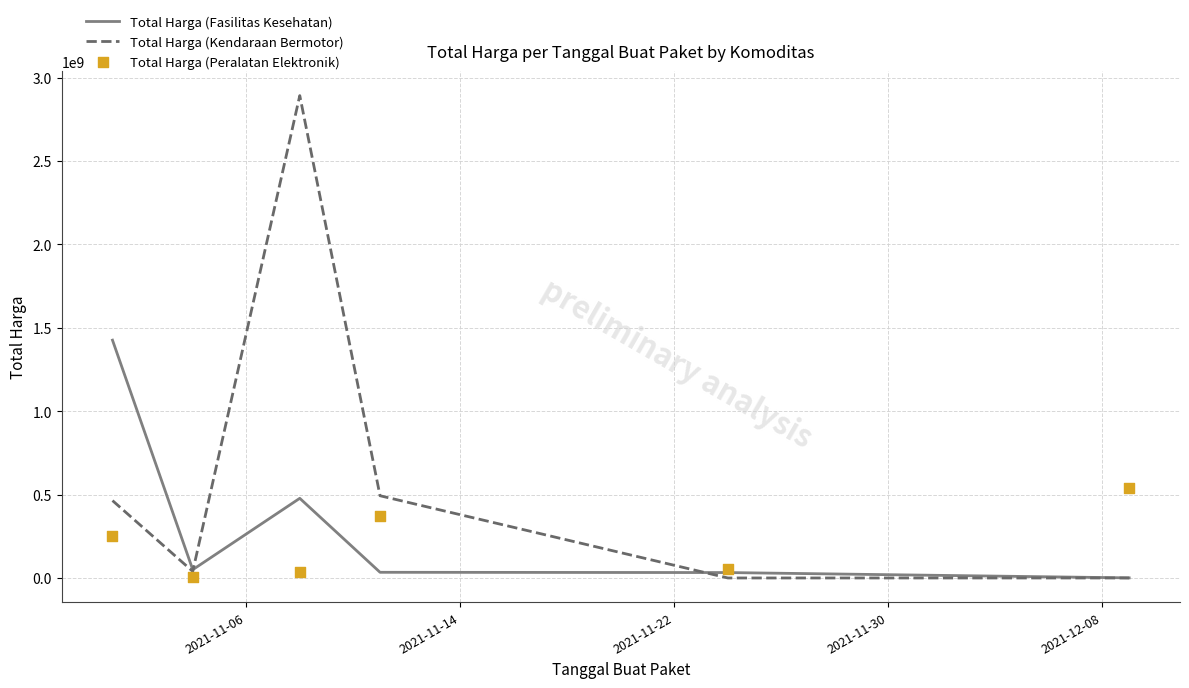

What are all the series names shown in the legend?

Total Harga (Fasilitas Kesehatan), Total Harga (Kendaraan Bermotor), Total Harga (Peralatan Elektronik)